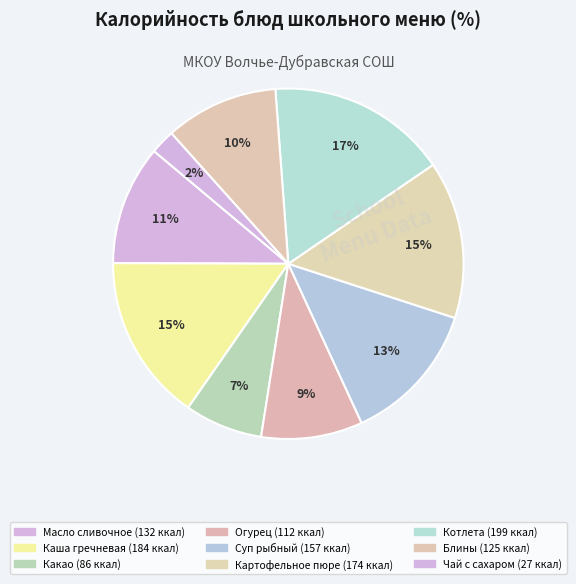

To the nearest percent, what percentage of the pie is Какао?

7%